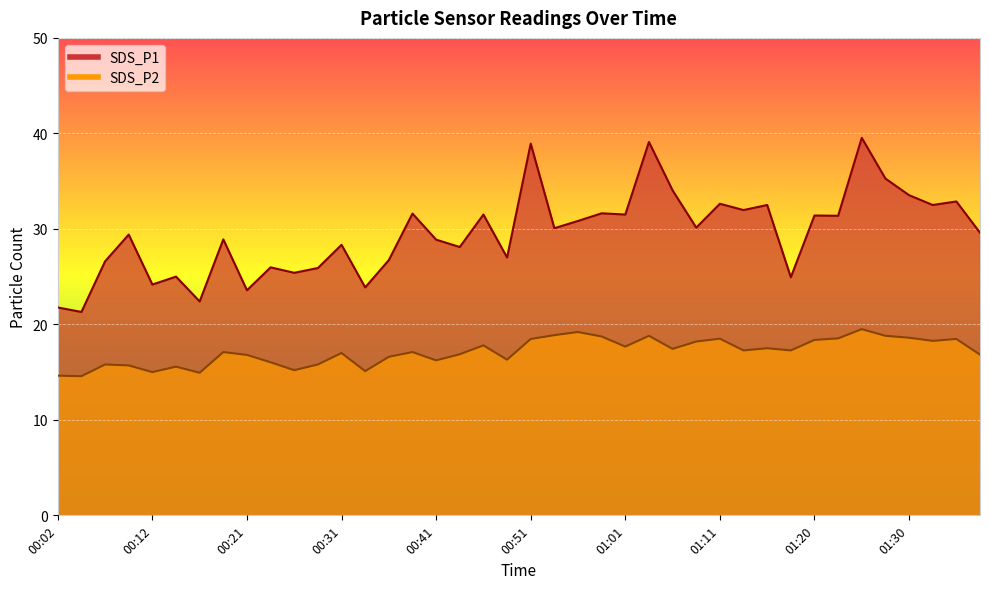

True or false: SDS_P1 and SDS_P2 intersect in this chart.

False